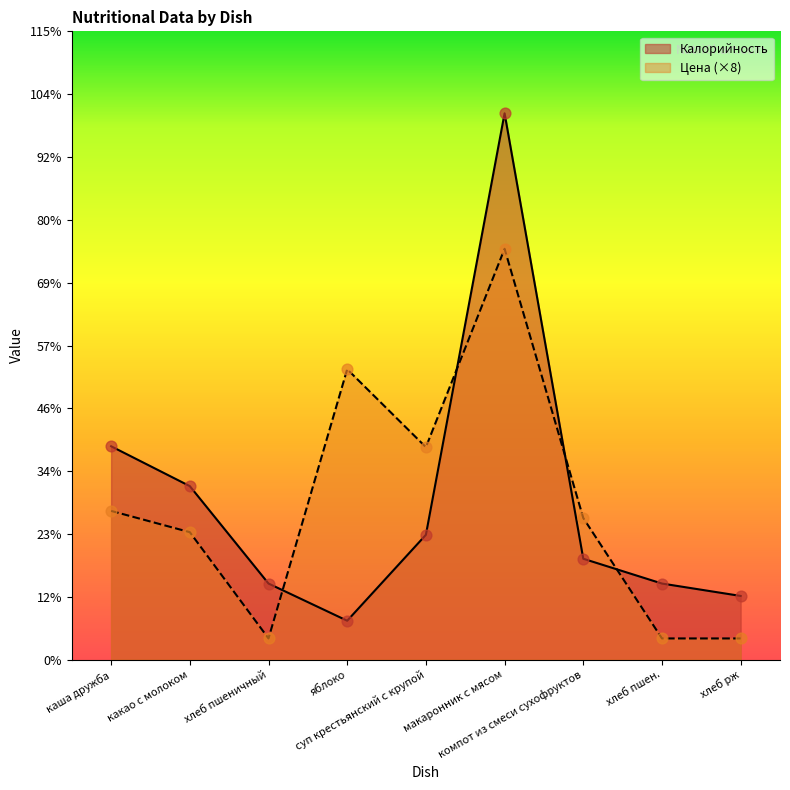

At which category is the sum across all series the highest?

макаронник с мясом